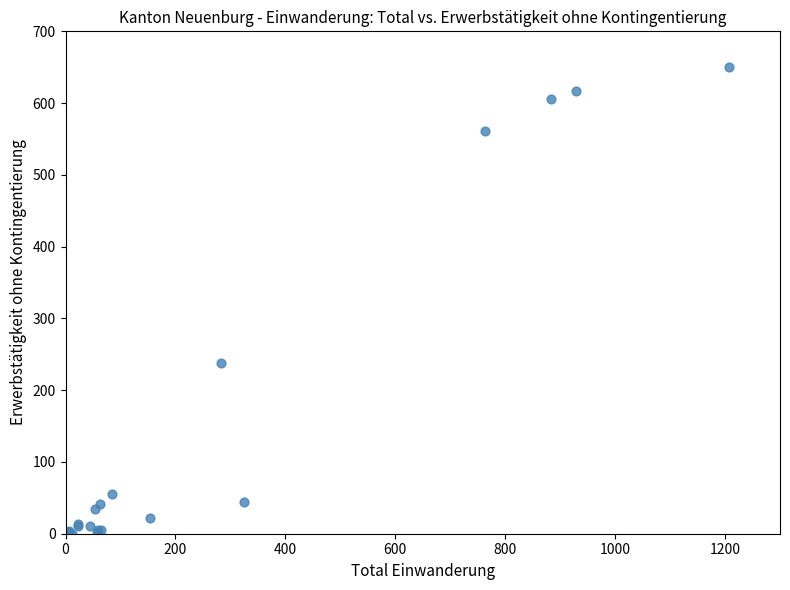

What Y value in the scatter plot is closest to 325?

238